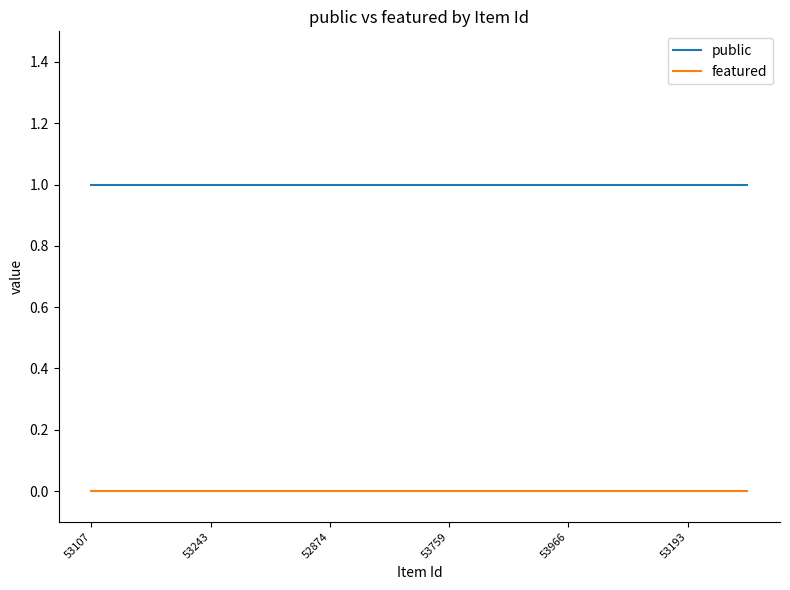

True or false: featured and public cross at least once.

False